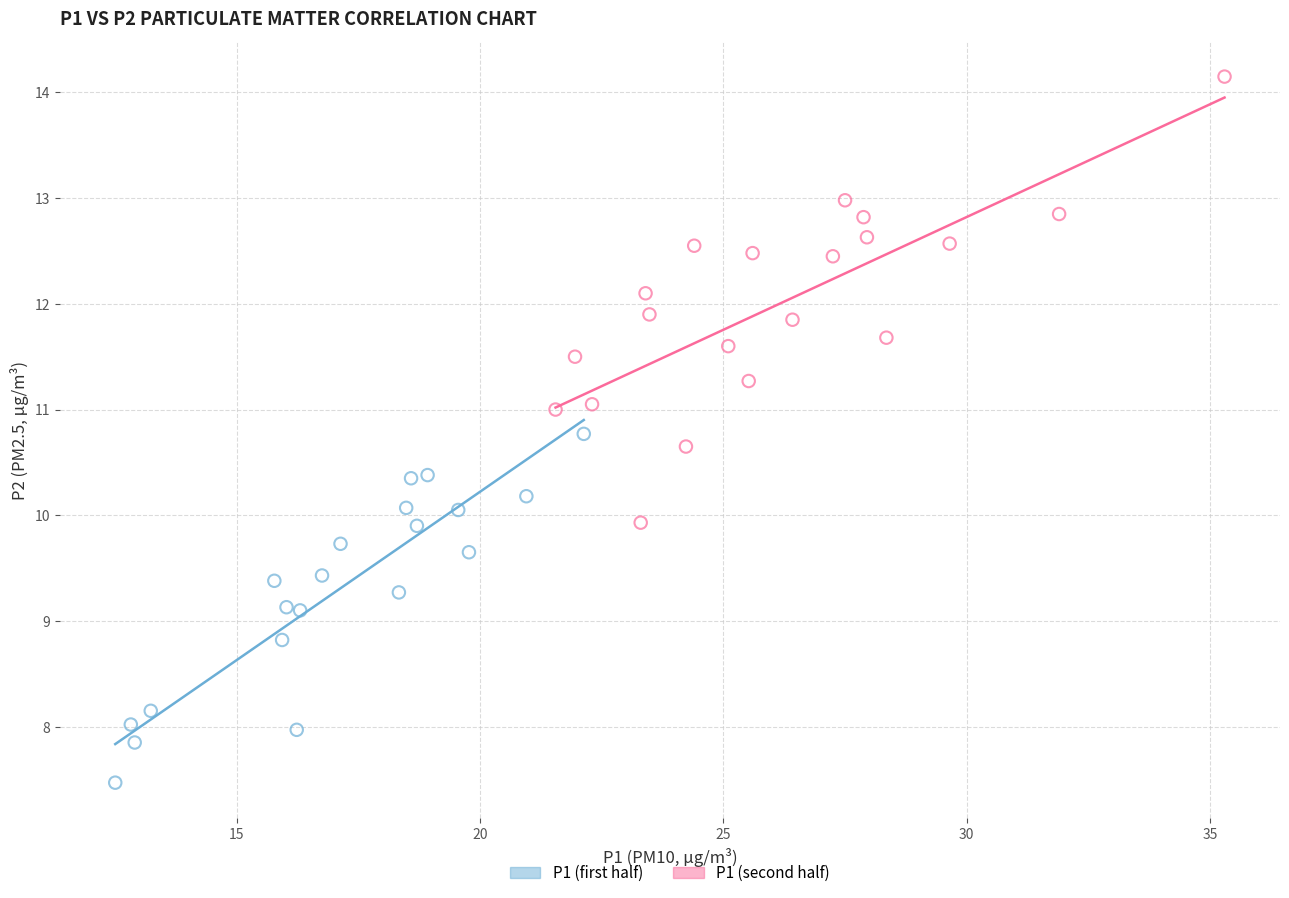

Which series has the widest spread of Y values?

P1 (second half)